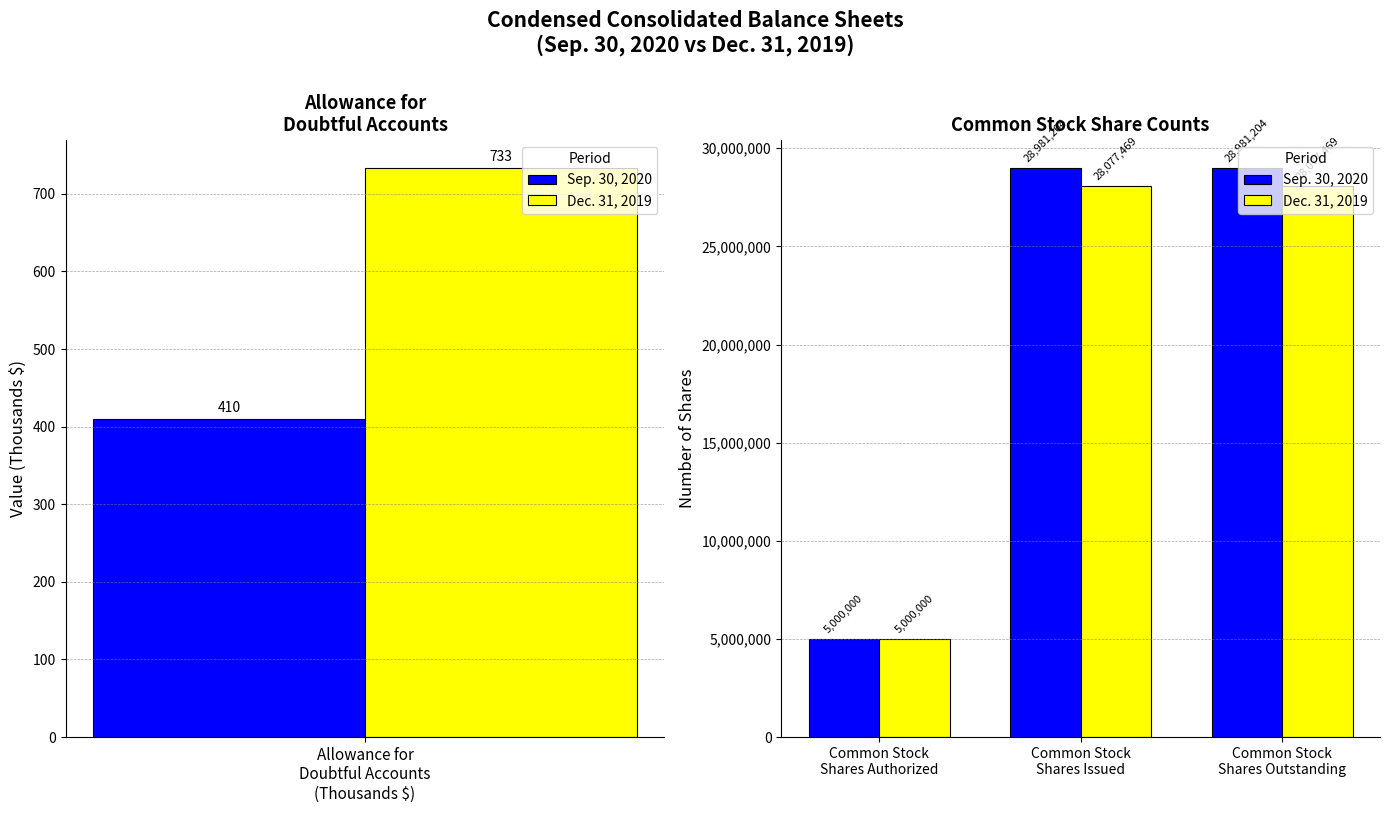

How many groups of bars are there?

3